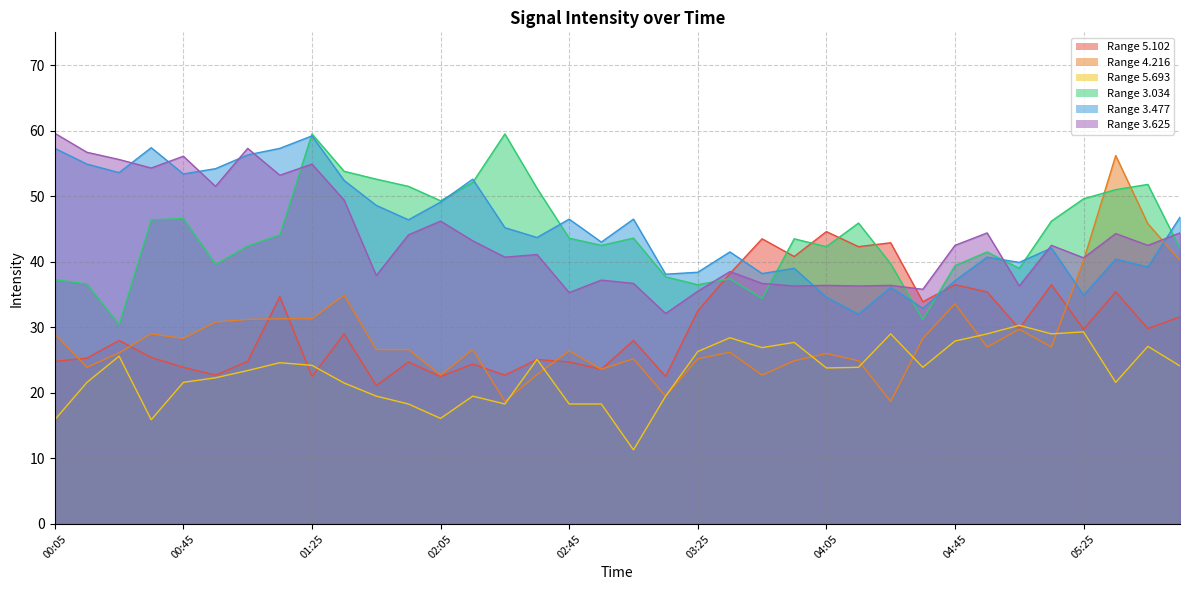

Where is the first local minimum for 3.625?

00:35